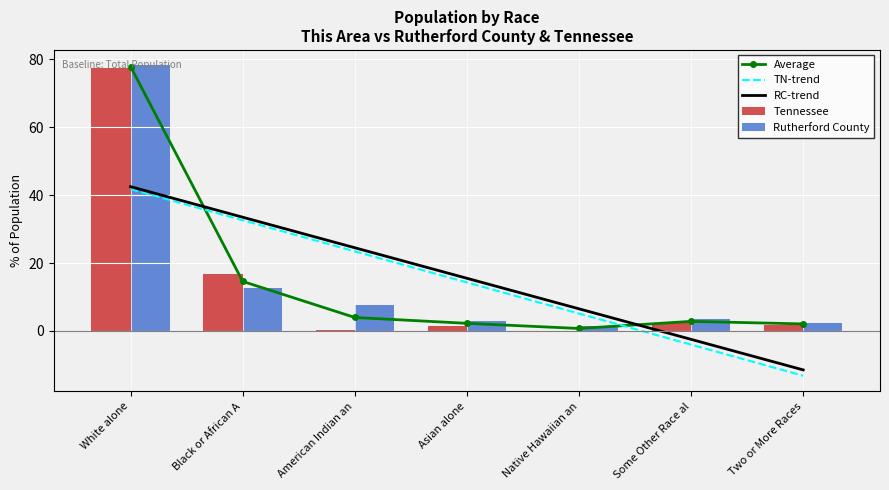

List the series in order of their overall mean, lowest first.

TN-trend, Average, RC-trend